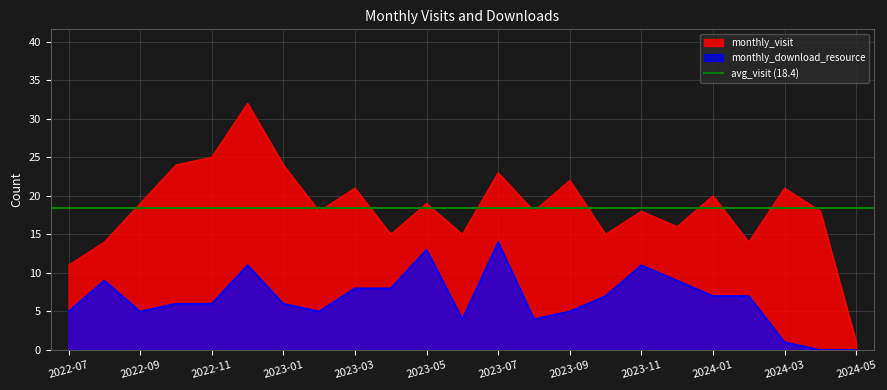

Rank the series by their maximum value, from lowest to highest.

monthly_download_resource, monthly_visit